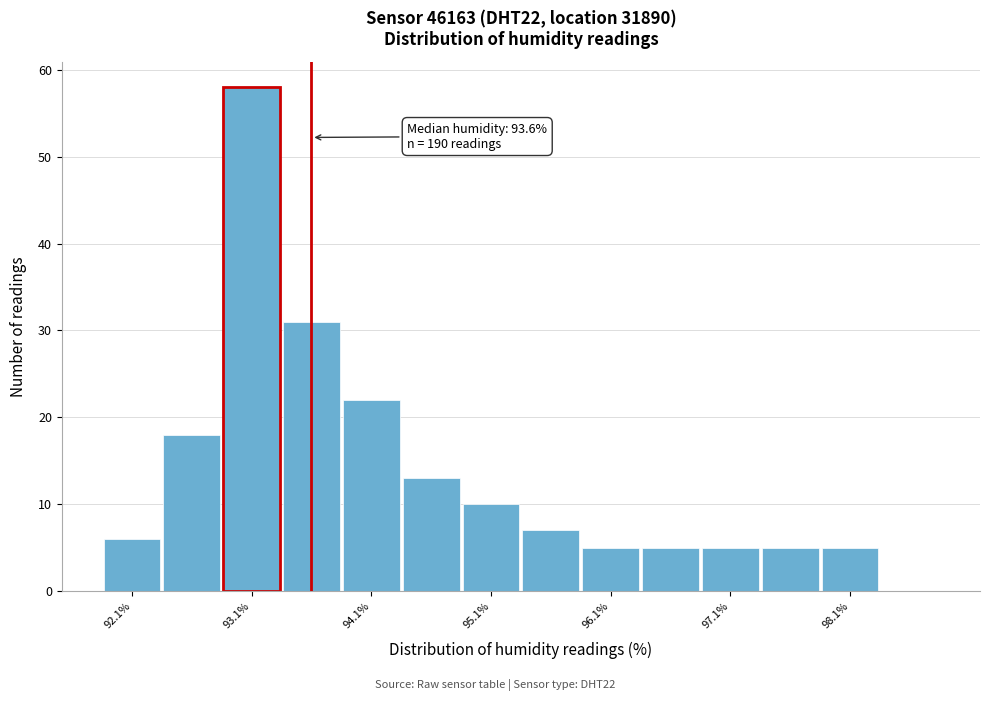

Over which range of the x-axis is the bar tallest?

92.85 to 93.35